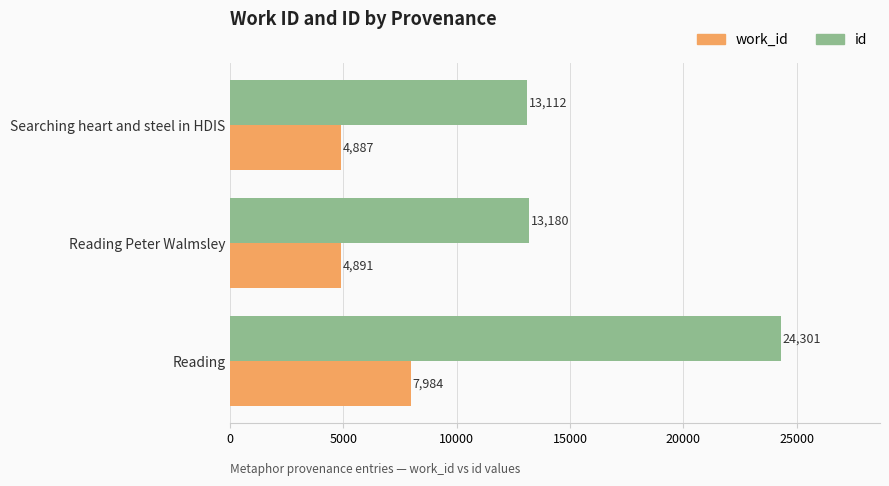

Where is work_id nearest to the value 6435?

Reading Peter Walmsley